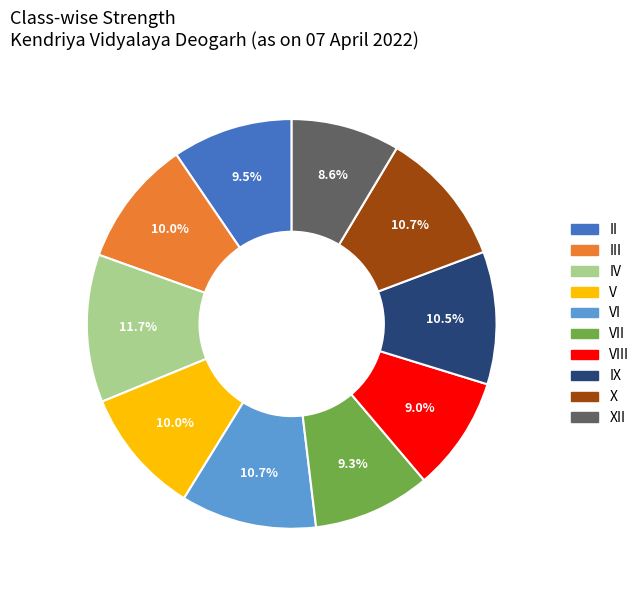

Does X account for over 50% of the chart?

No